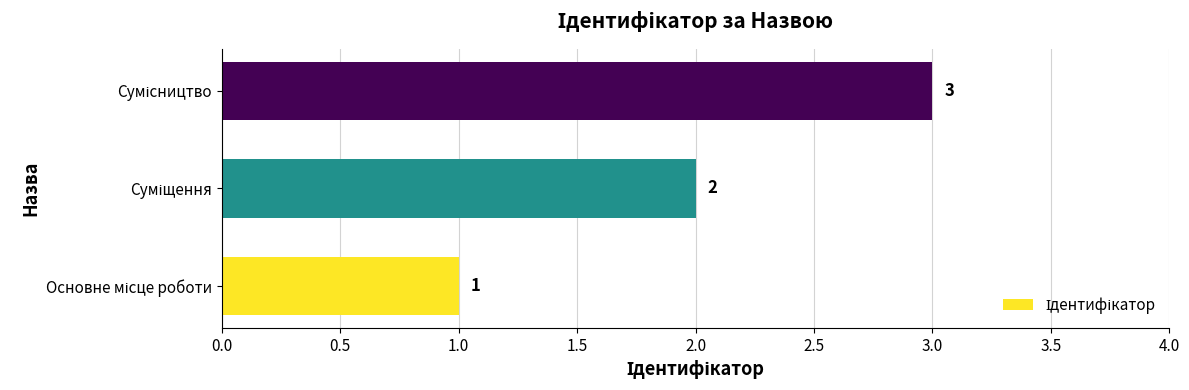

What is the sum of all values?

6